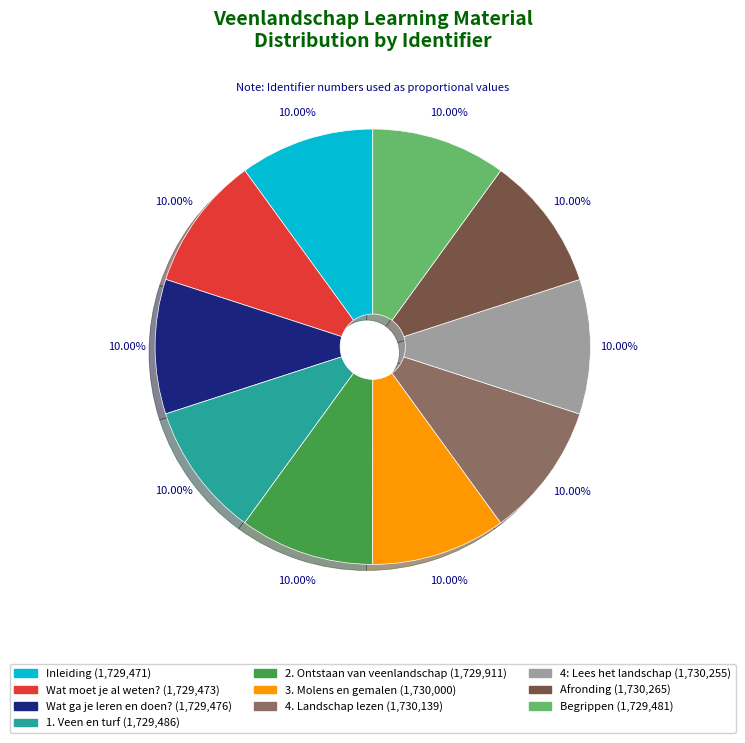

To the nearest percent, what is the combined percentage of Wat ga je leren en doen? and Wat moet je al weten??

20%